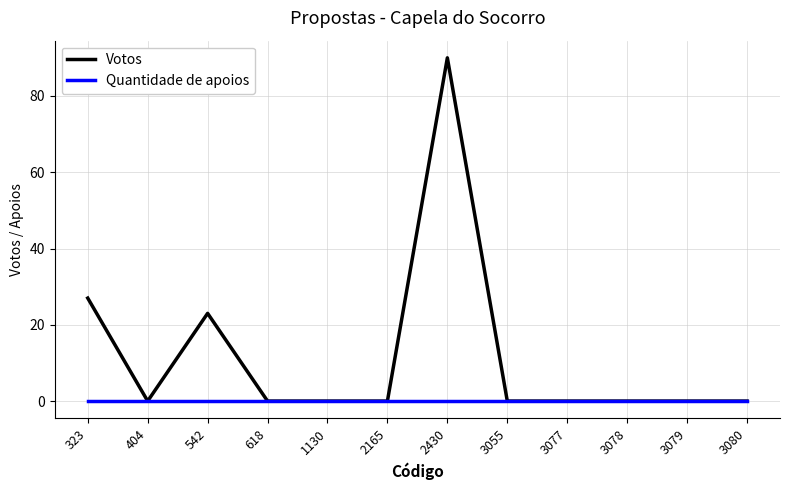

Which category has the highest value in the Votos series?

2430